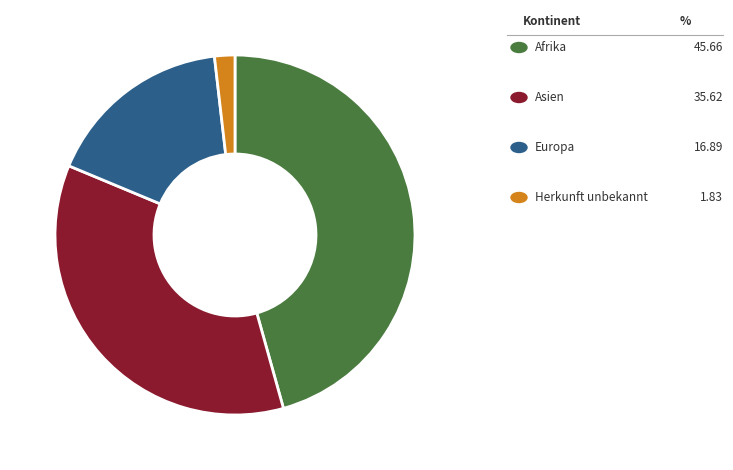

Is there a majority slice in this chart?

No